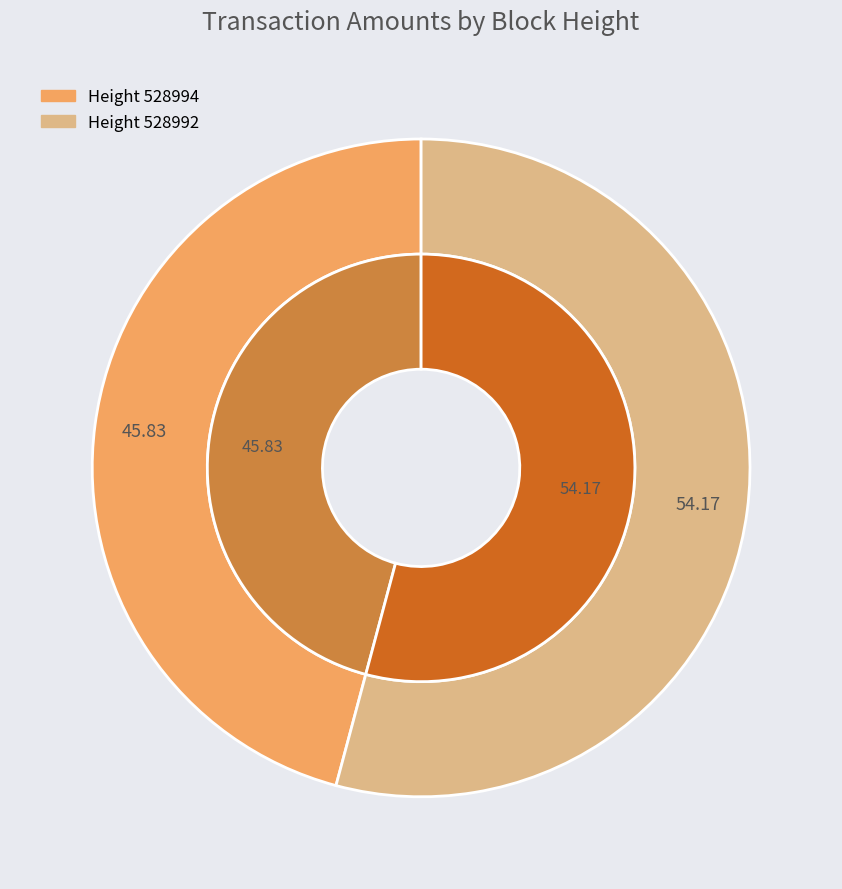

Is it true that 528994 is 51% of the pie?

False